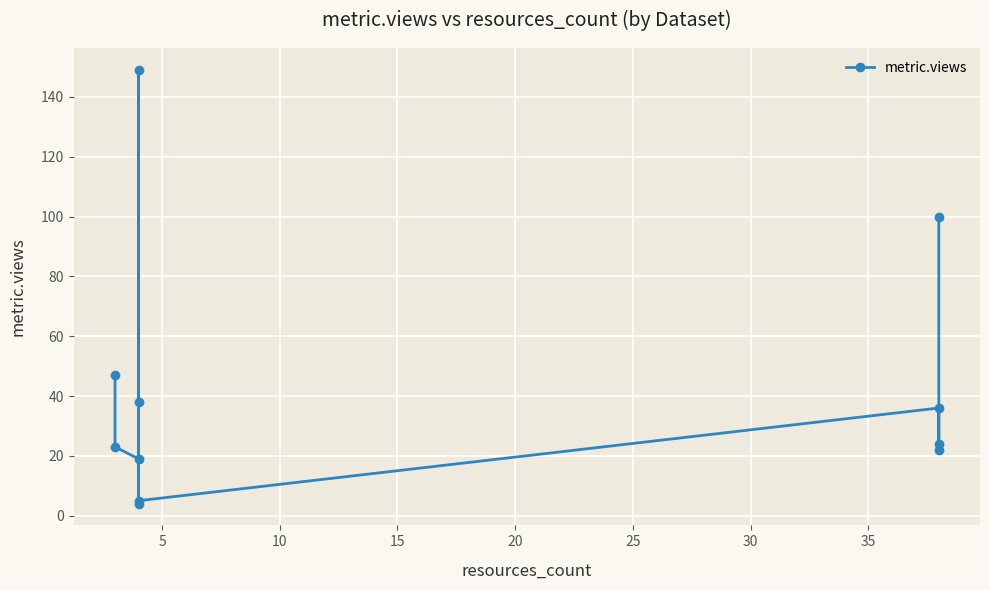

Is it true that the value at 25 is 11?

False